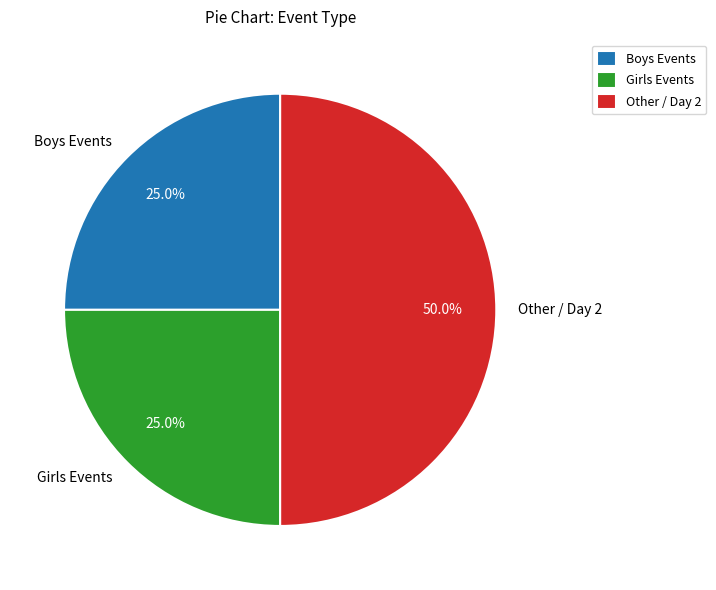

Which category has the biggest portion of the pie?

Other / Day 2